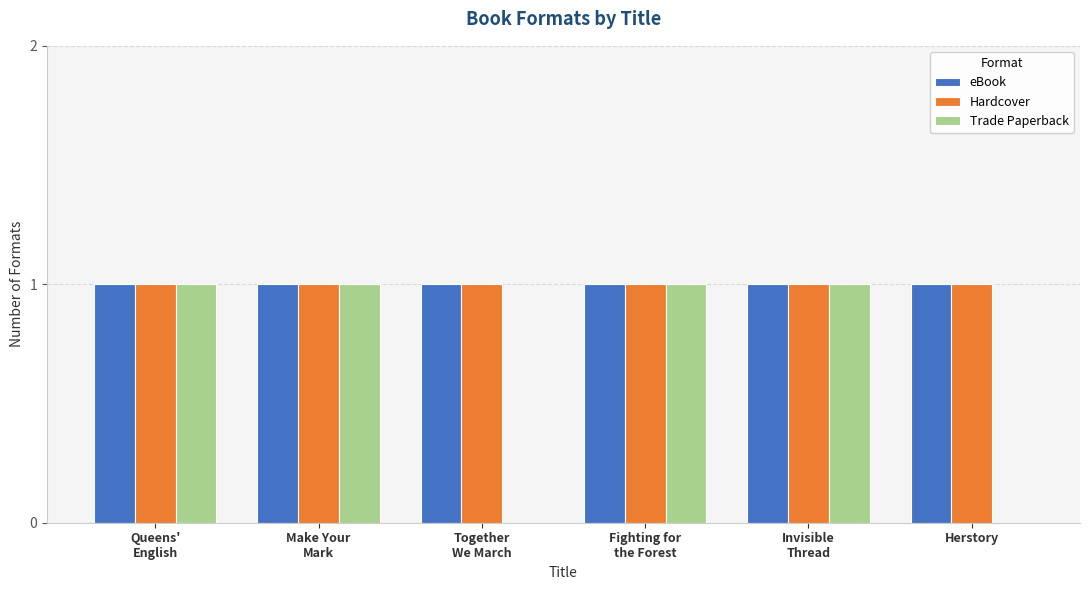

What are all the series names shown in the legend?

eBook, Hardcover, Trade Paperback